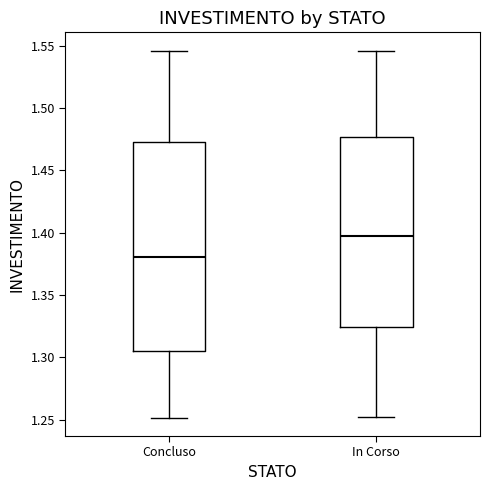

Where does the median line of the box for In Corso sit on the y-axis? The values are not printed on the chart, so give them approximately, as read against the axis.

1.395